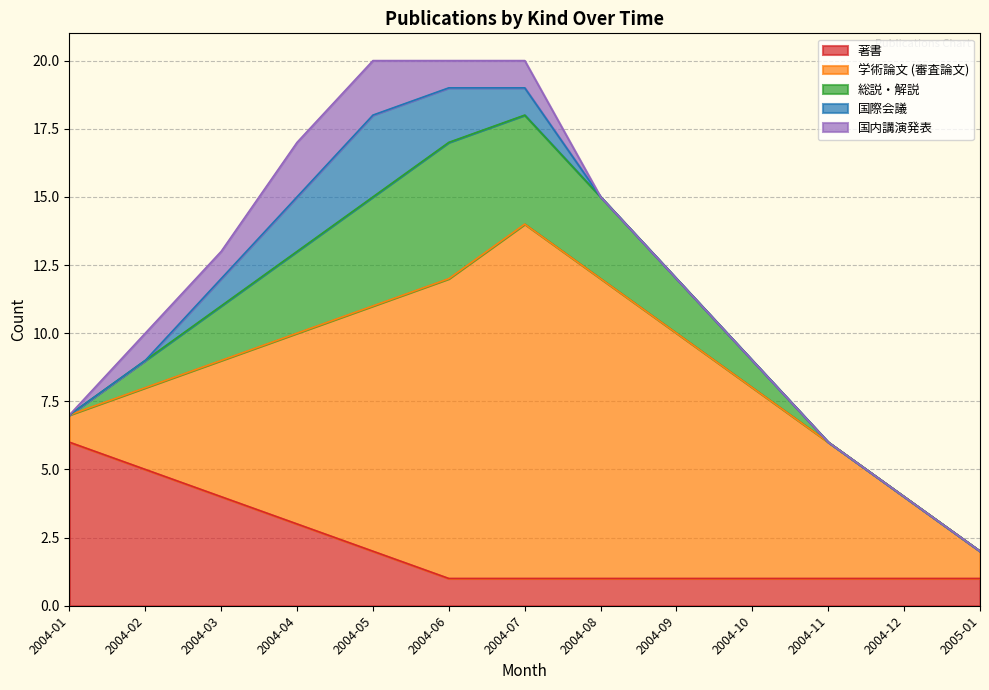

Which series changed the most between 2004-10 and 2005-01?

学術論文 (審査論文)